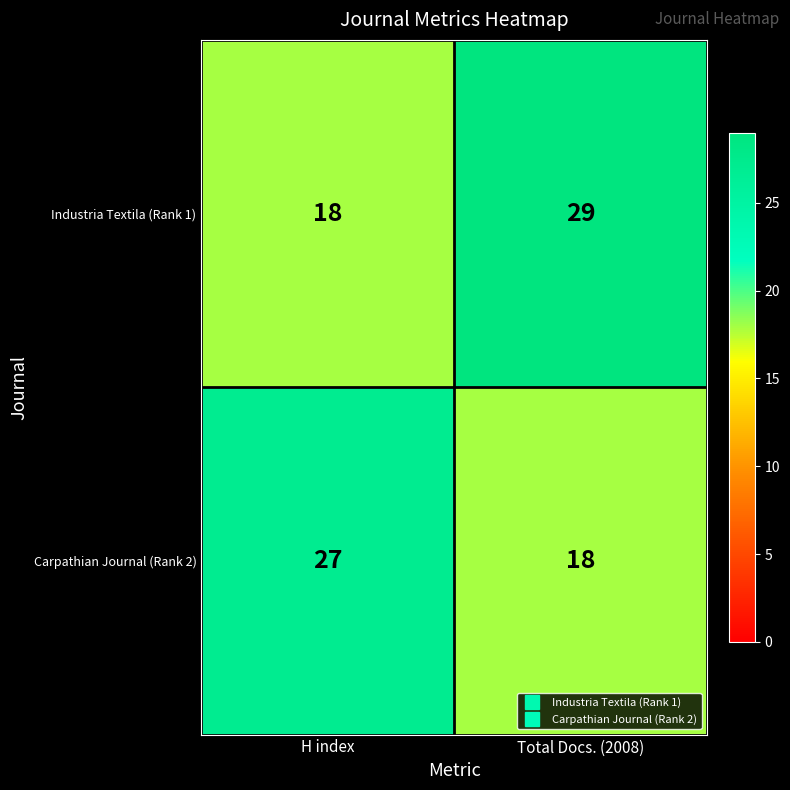

What is the difference between the highest and lowest values at Total Docs. (2008)?

11